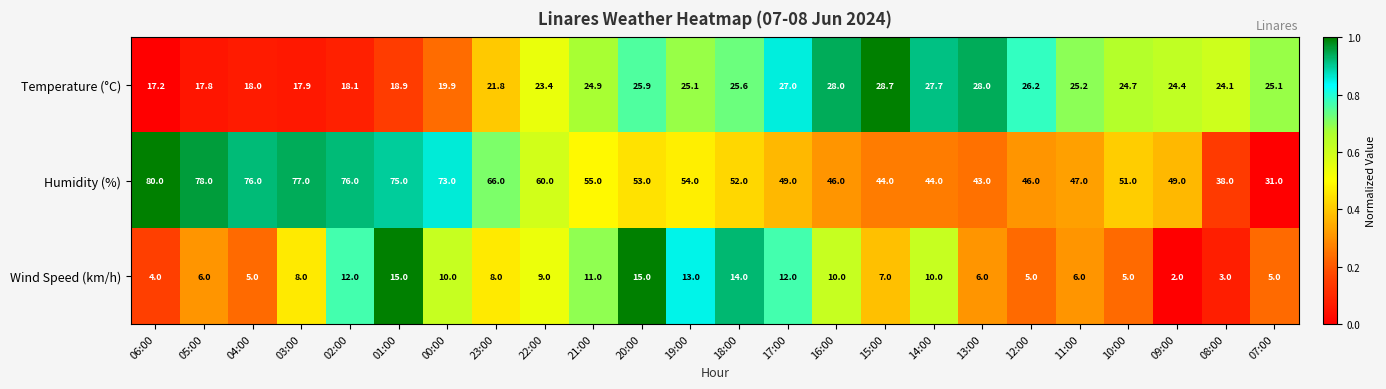

Rank the series at 17:00 from lowest to highest value.

Wind Speed (km/h), Temperature (°C), Humidity (%)